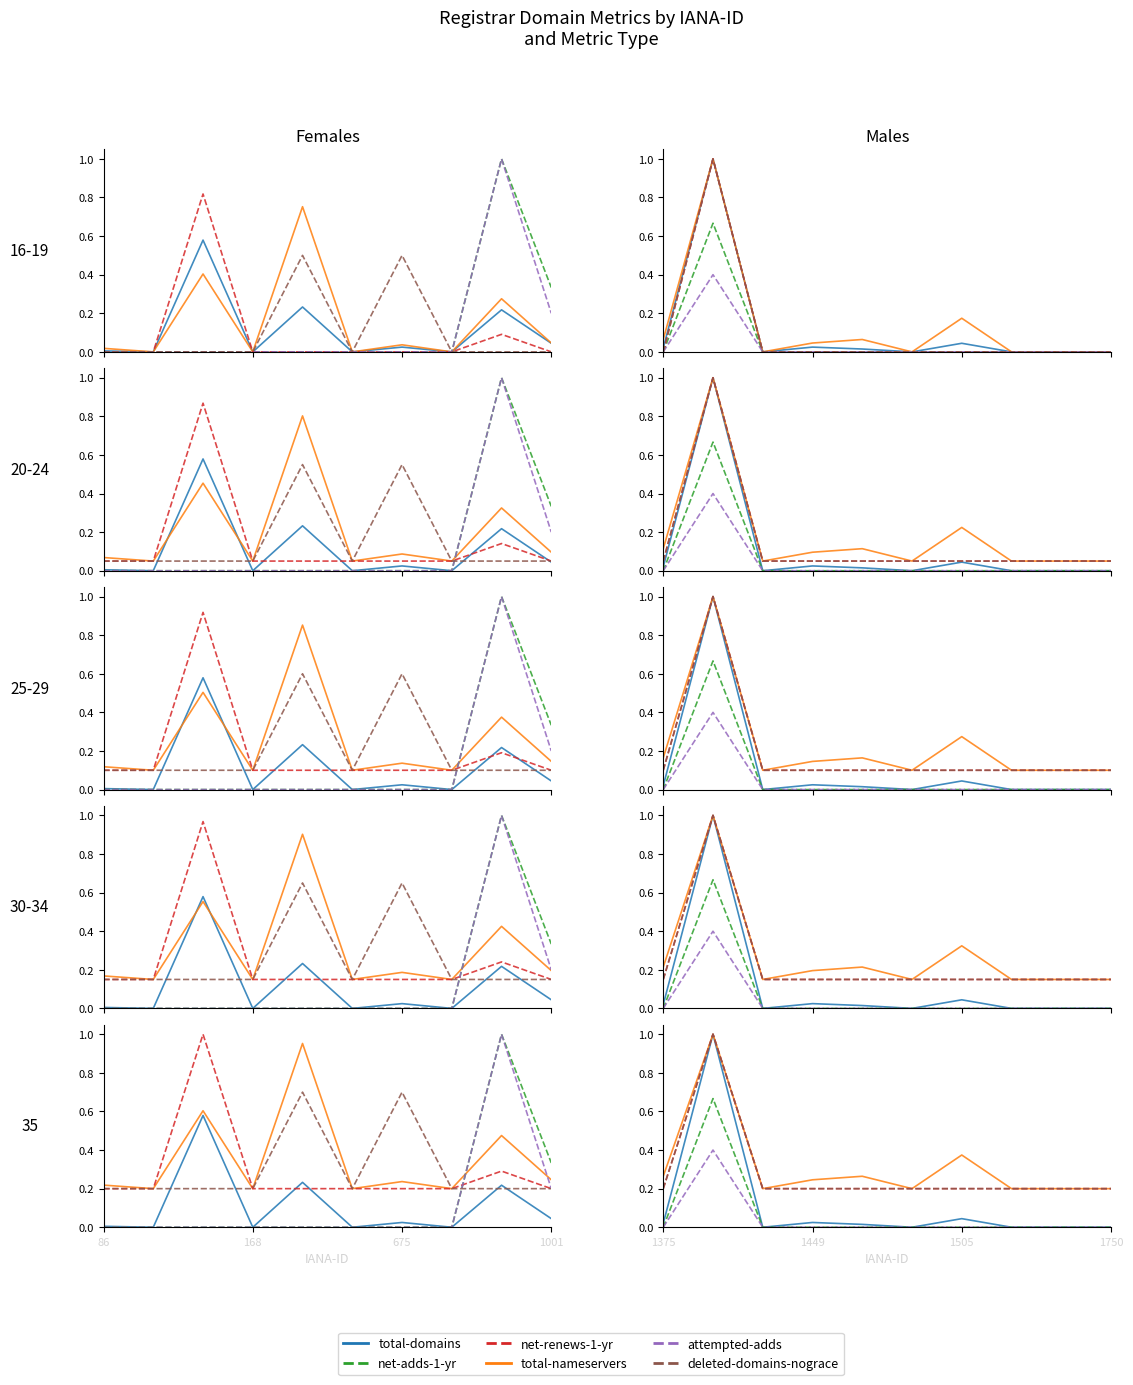

The deleted-domains-nograce series shows 0.2 at 1449. True or false?

True